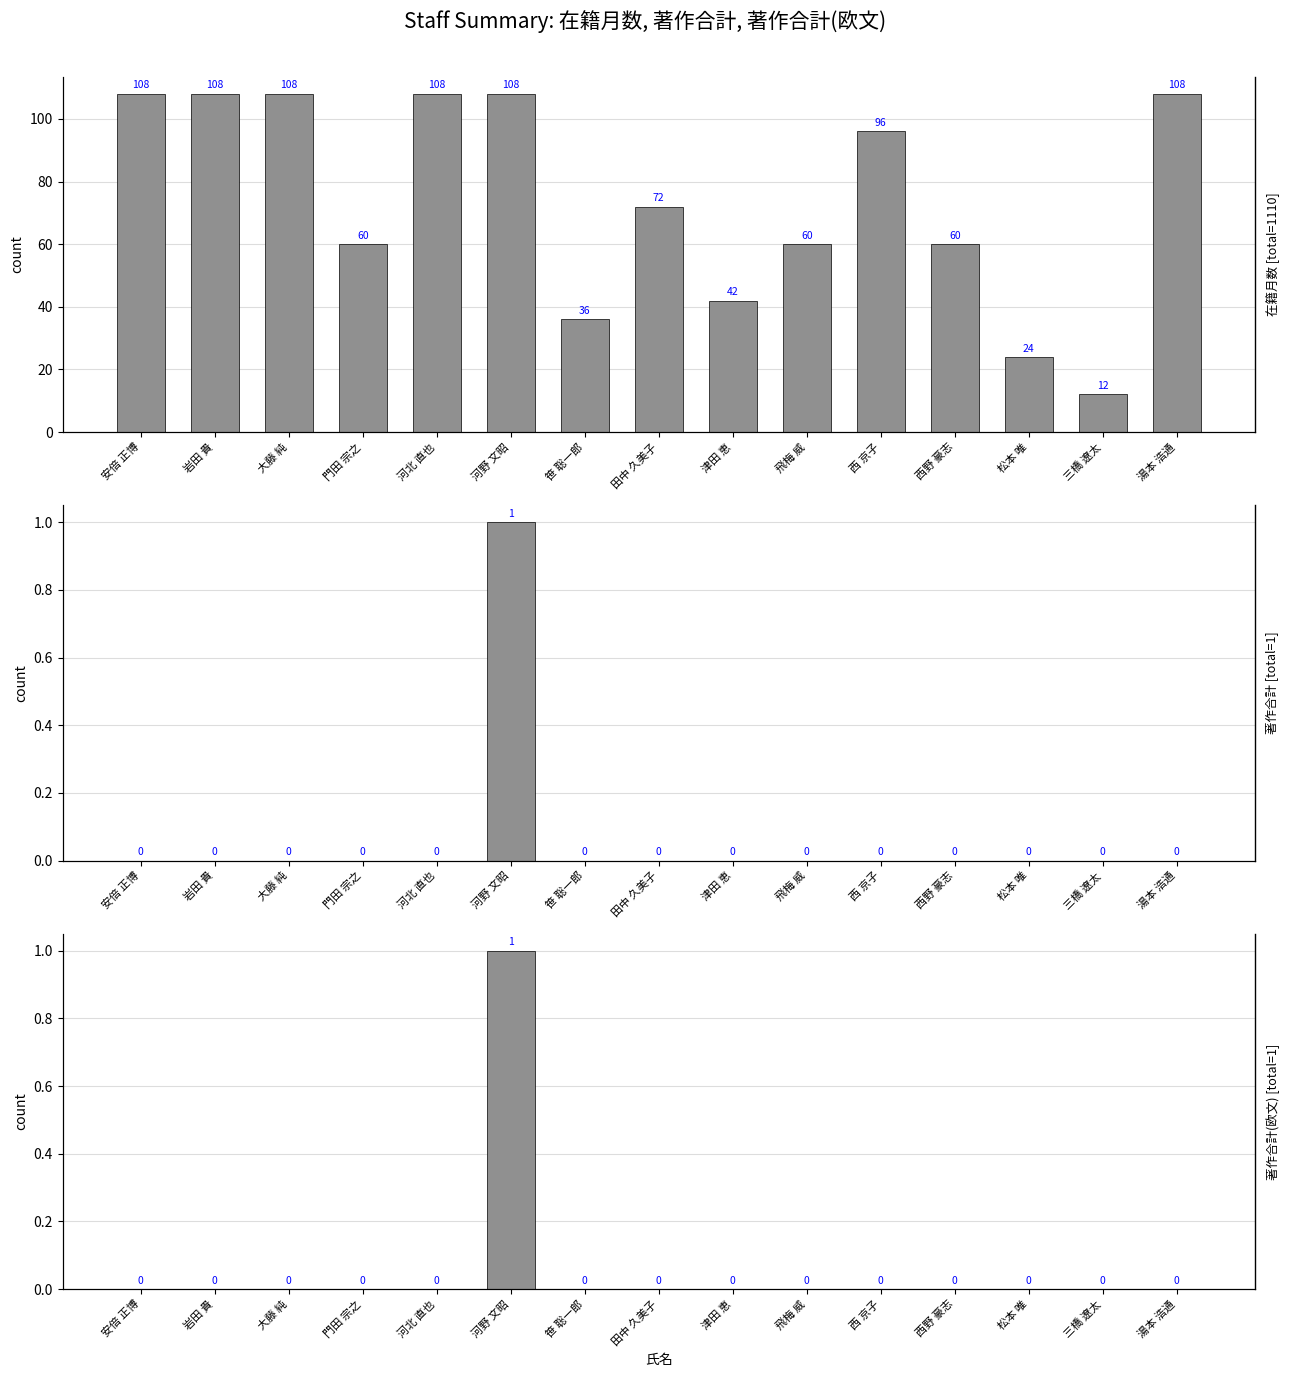

Are the bars grouped side by side (vs. stacked)?

Yes